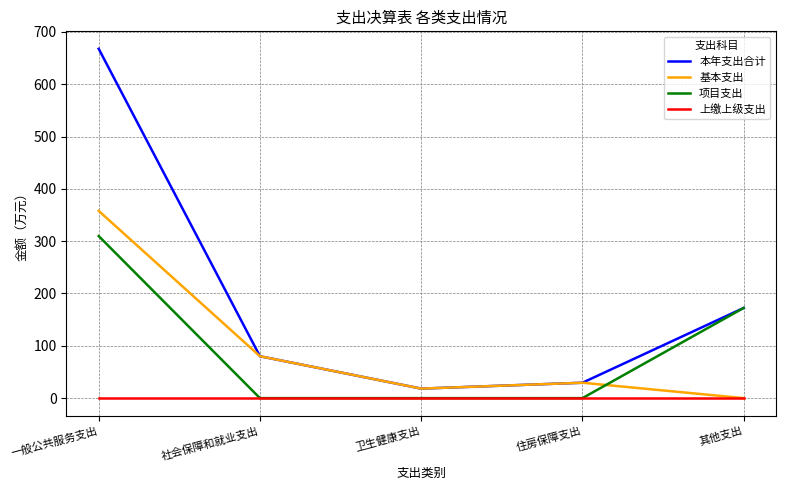

Which category has the highest value in the 本年支出合计 series?

一般公共服务支出